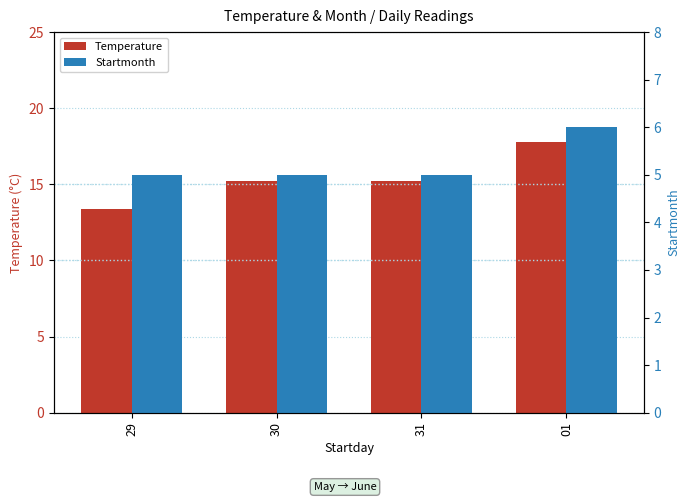

Reading left to right, transcribe all the data shown in this chart.

Temperature: 13.4	15.2	15.2	17.8
Startmonth: 5.0	5.0	5.0	6.0